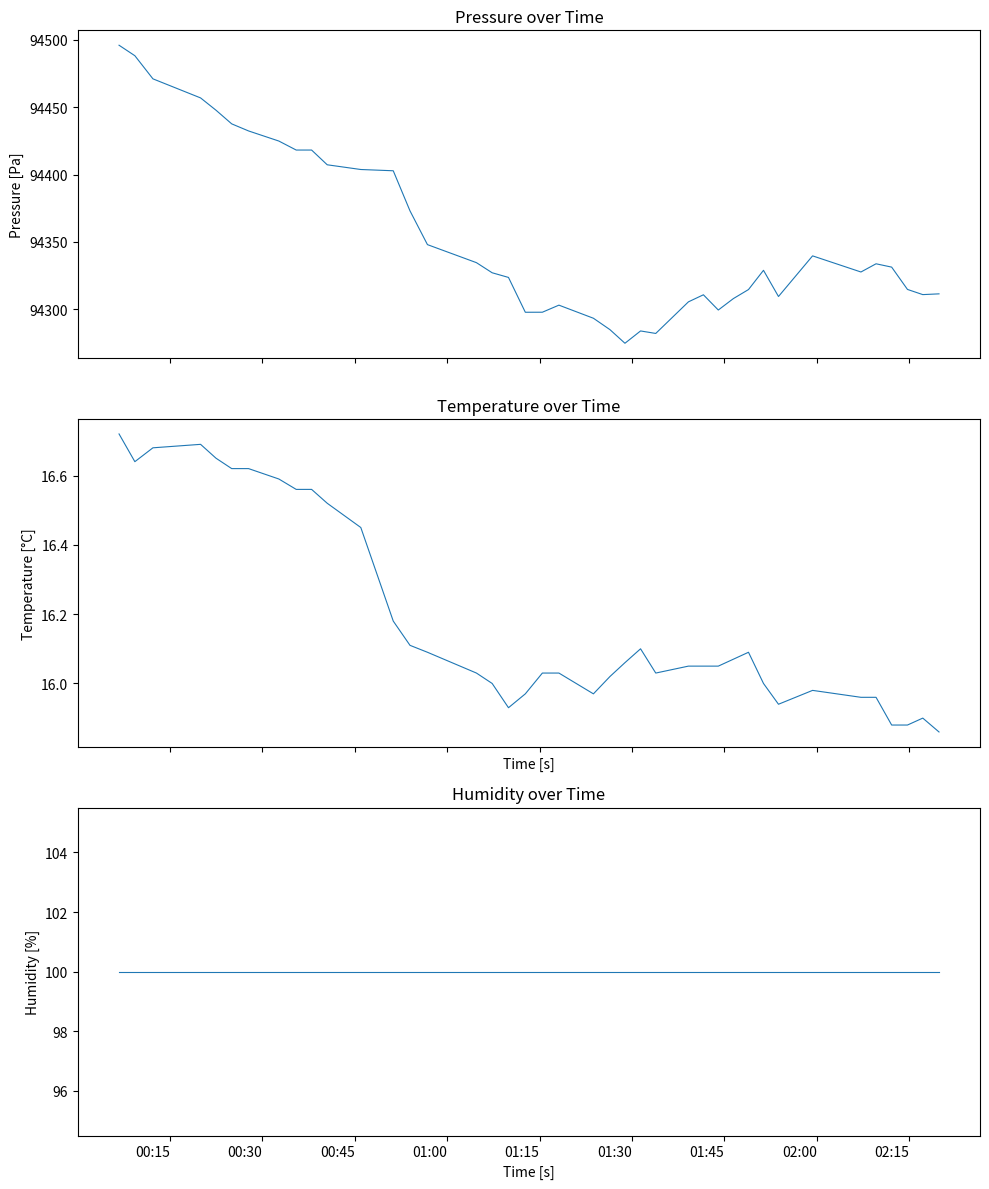

Where is humidity nearest to the value 100?

00:15